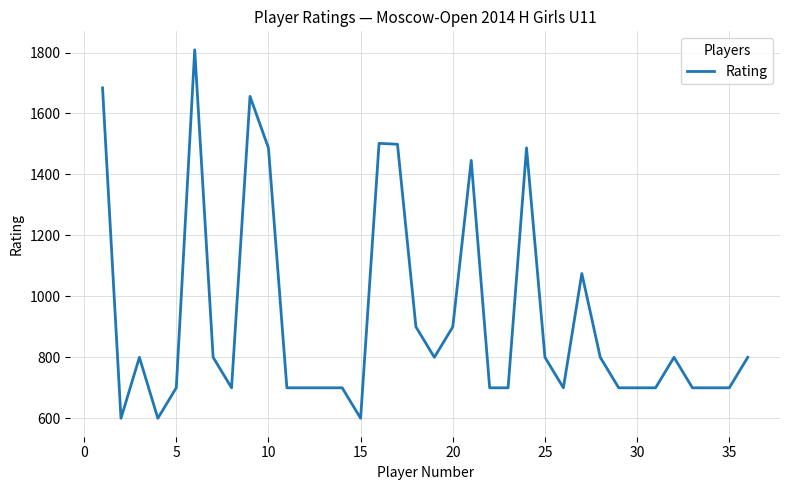

What is the smallest value displayed?

600